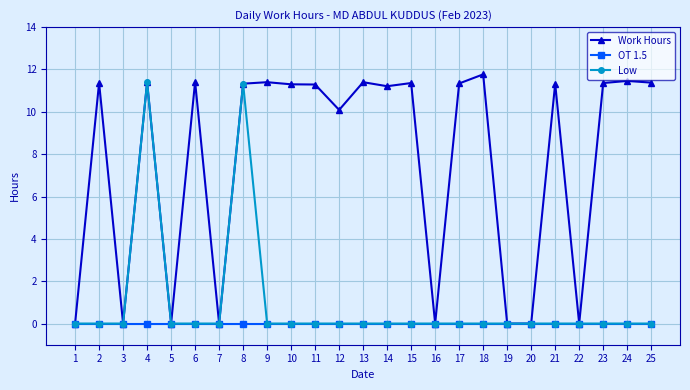

What is the difference between the maximum and minimum values in the Work Hours series?

11.8